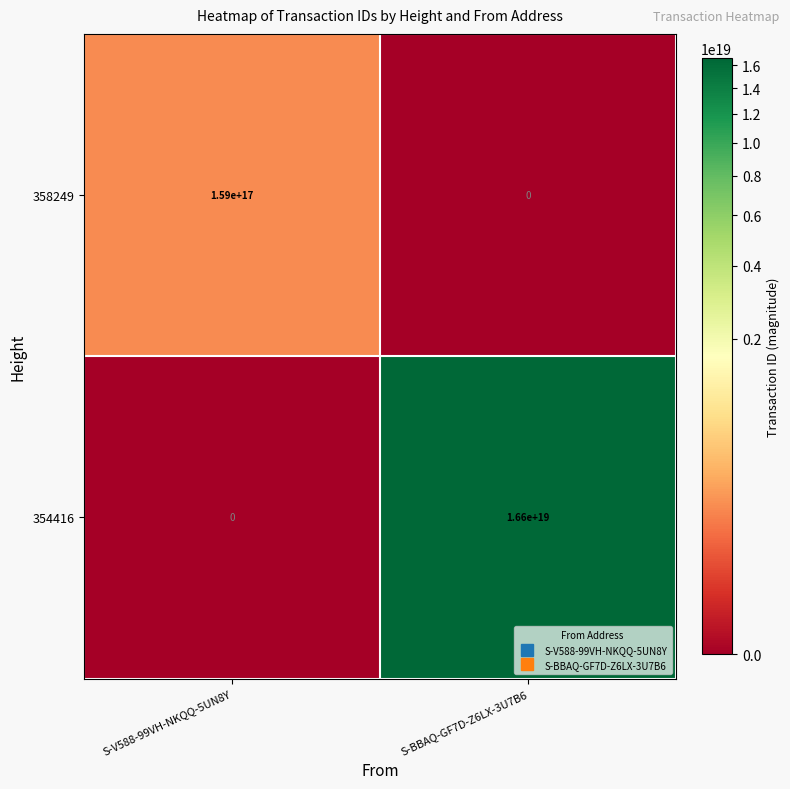

Count the number of categories in the chart.

2